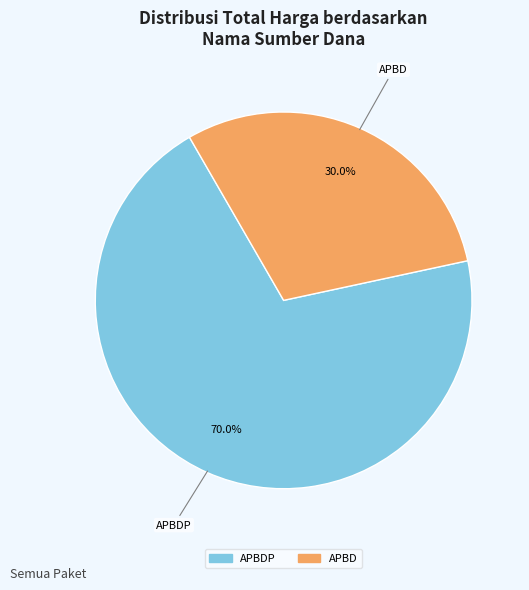

Is there any slice that represents more than half of the pie?

Yes